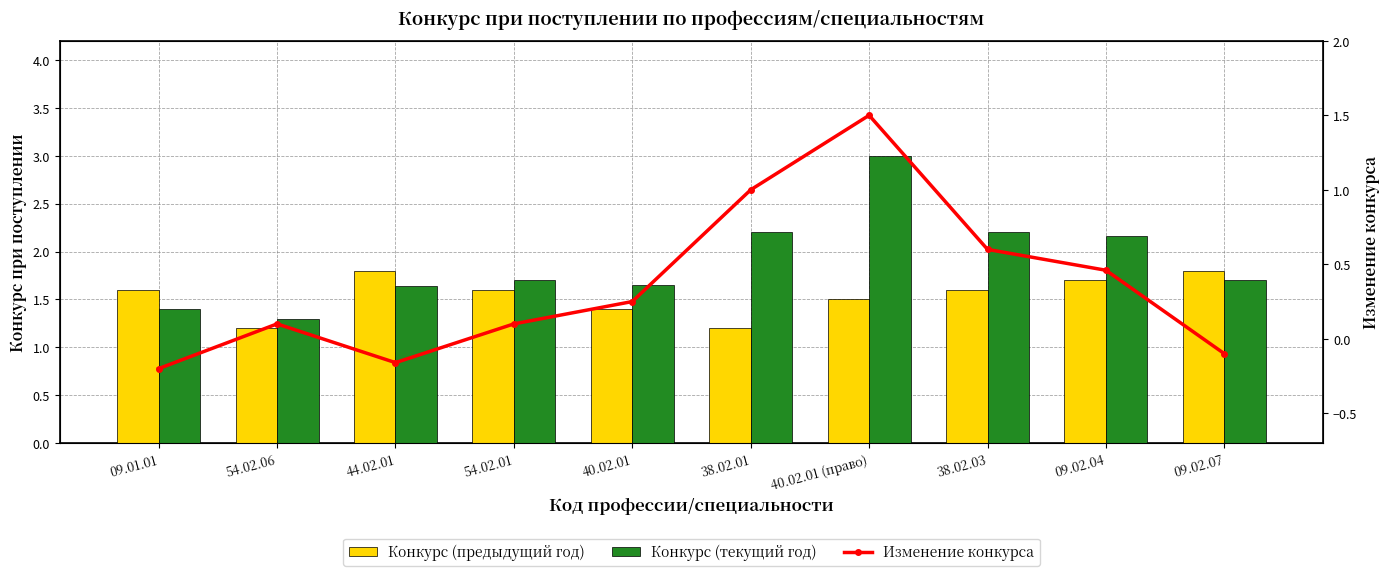

List the series in order of their overall mean, highest first.

Конкурс (текущий год), Конкурс (предыдущий год), Изменение конкурса